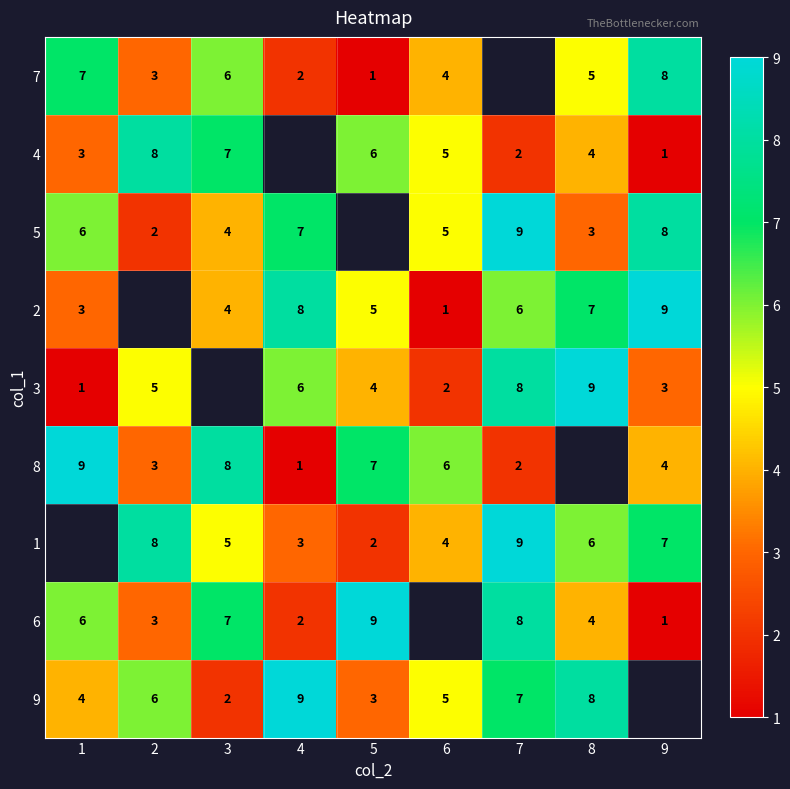

The value of 3 at 5 is 4. True or false?

True